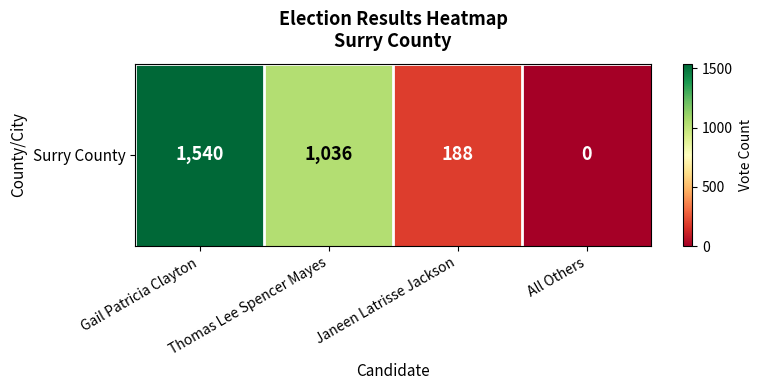

Rank the categories by value from highest to lowest.

Gail Patricia Clayton, Thomas Lee Spencer Mayes, Janeen Latrisse Jackson, All Others